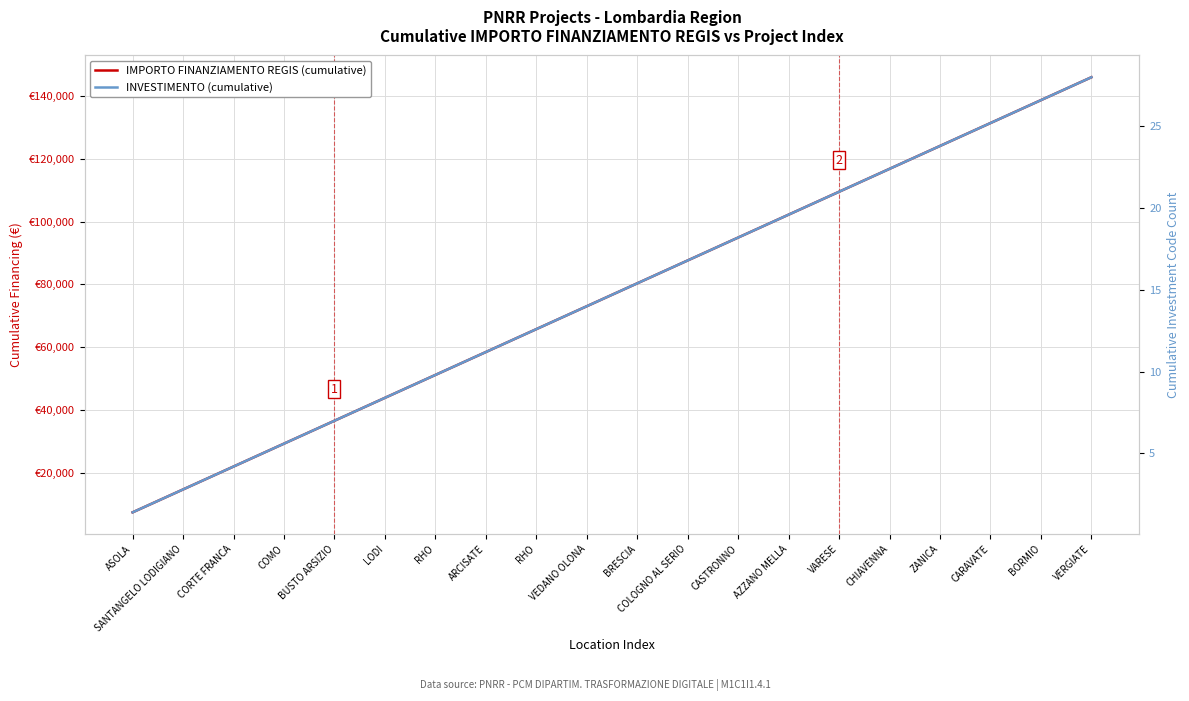

Rank the categories by IMPORTO FINANZIAMENTO REGIS (cumulative) value from lowest to highest.

ASOLA, SANTANGELO LODIGIANO, CORTE FRANCA, COMO, BUSTO ARSIZIO, LODI, RHO, ARCISATE, RHO, VEDANO OLONA, BRESCIA, COLOGNO AL SERIO, CASTRONNO, AZZANO MELLA, VARESE, CHIAVENNA, ZANICA, CARAVATE, BORMIO, VERGIATE